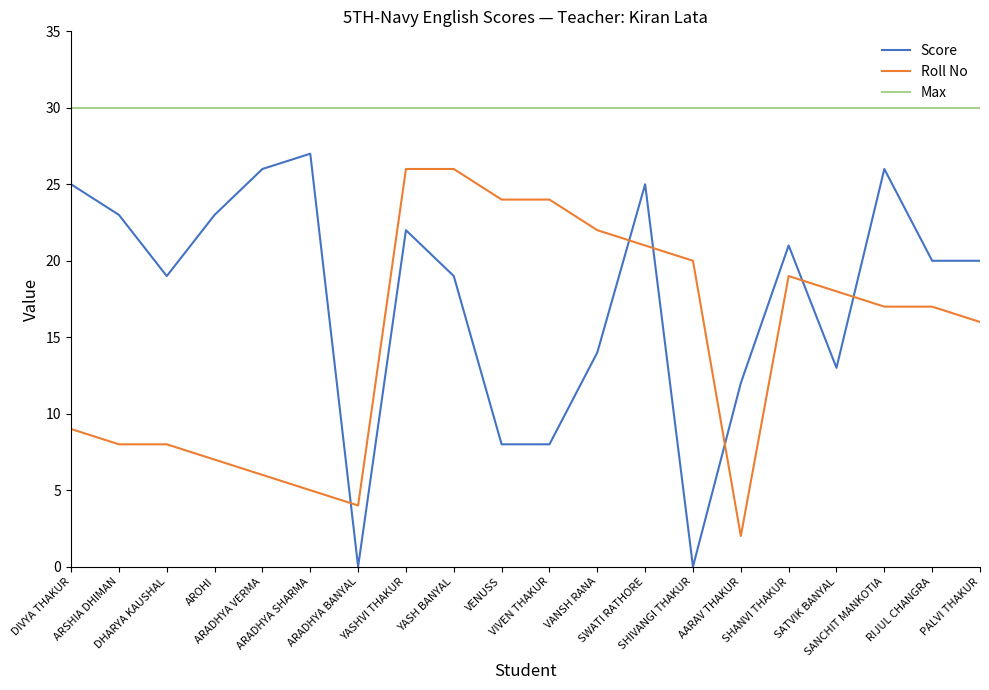

What is the sum of all Score values?

351